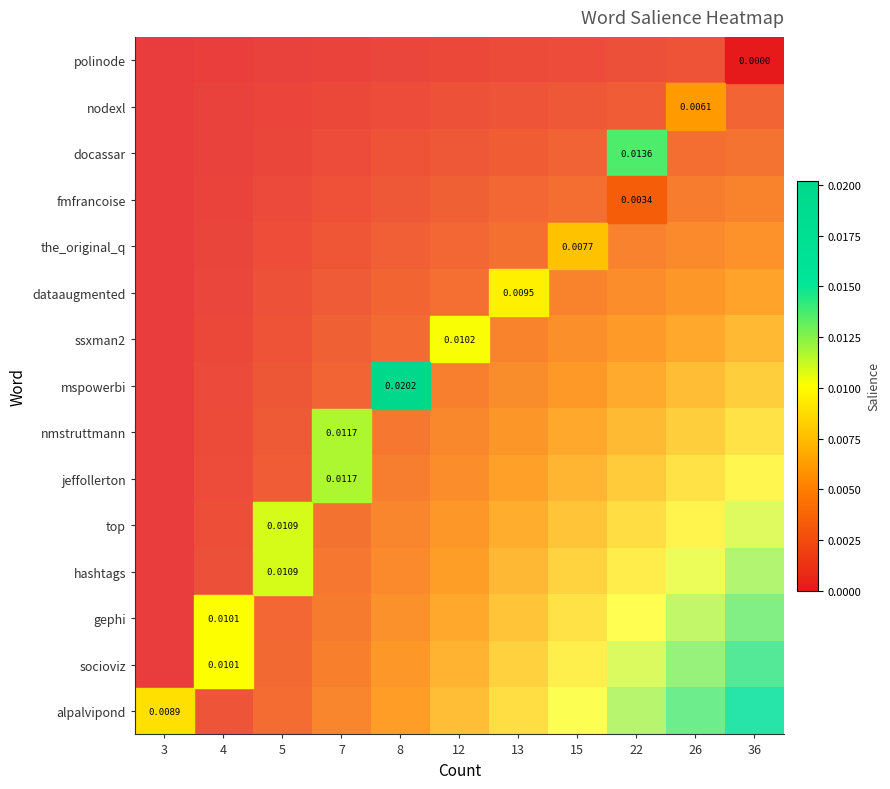

The value of row_8 at 7 is 0.1. True or false?

False